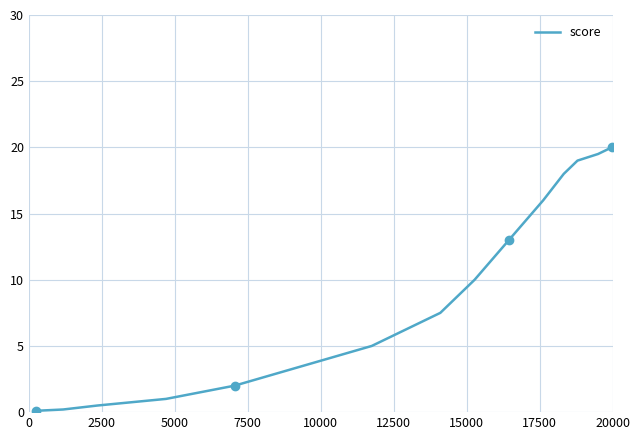

What is the difference between the maximum and minimum values?

19.9